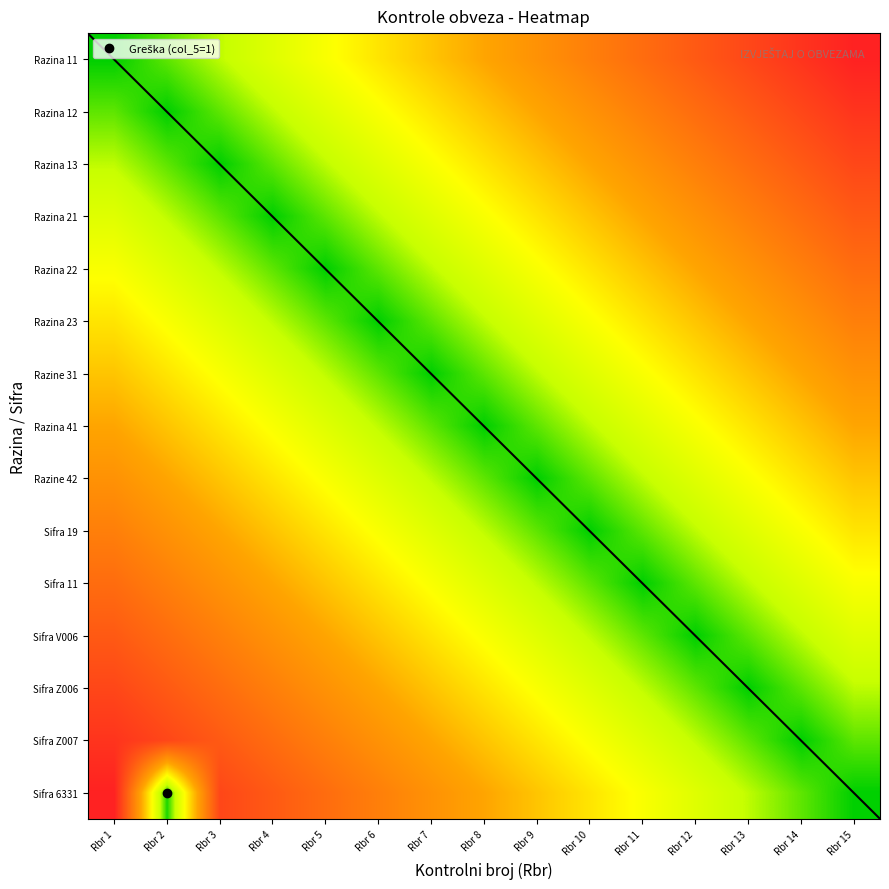

What is the total value across all series at Rbr 1?

7.5